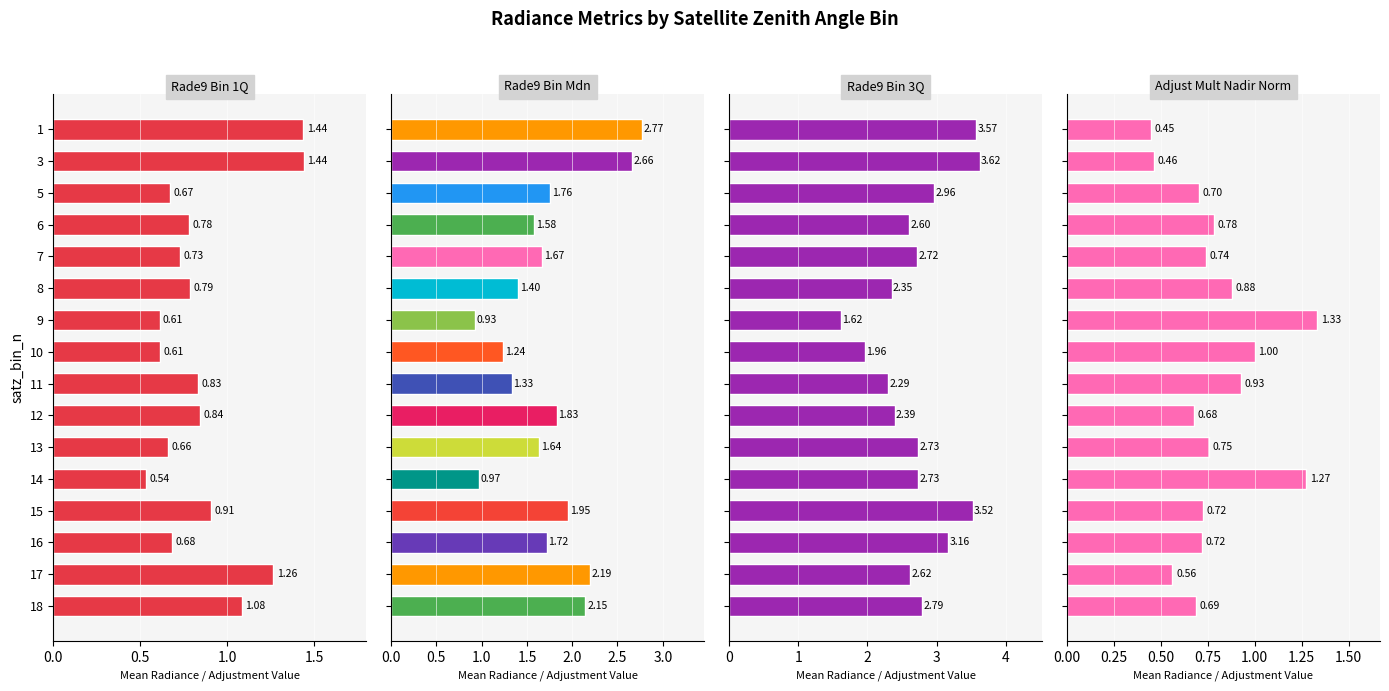

What is the difference between the maximum and second lowest values in the adjust_mult_nadir_norm series?

0.9